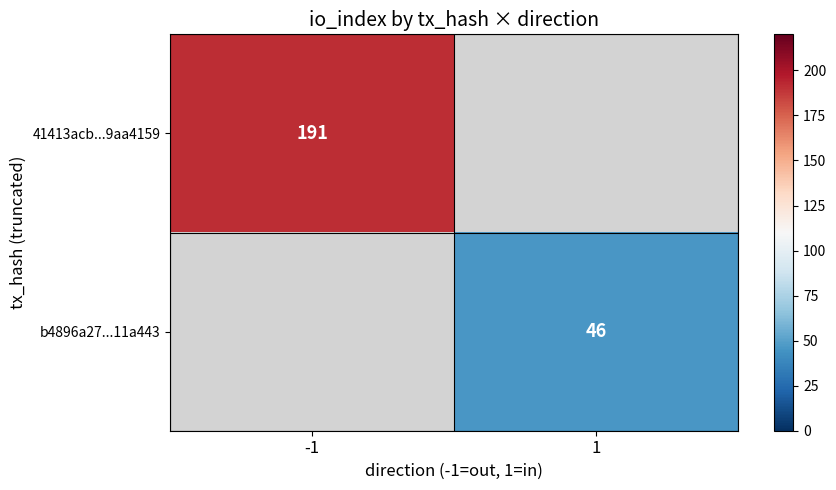

At how many categories does at least one series exceed 141?

1